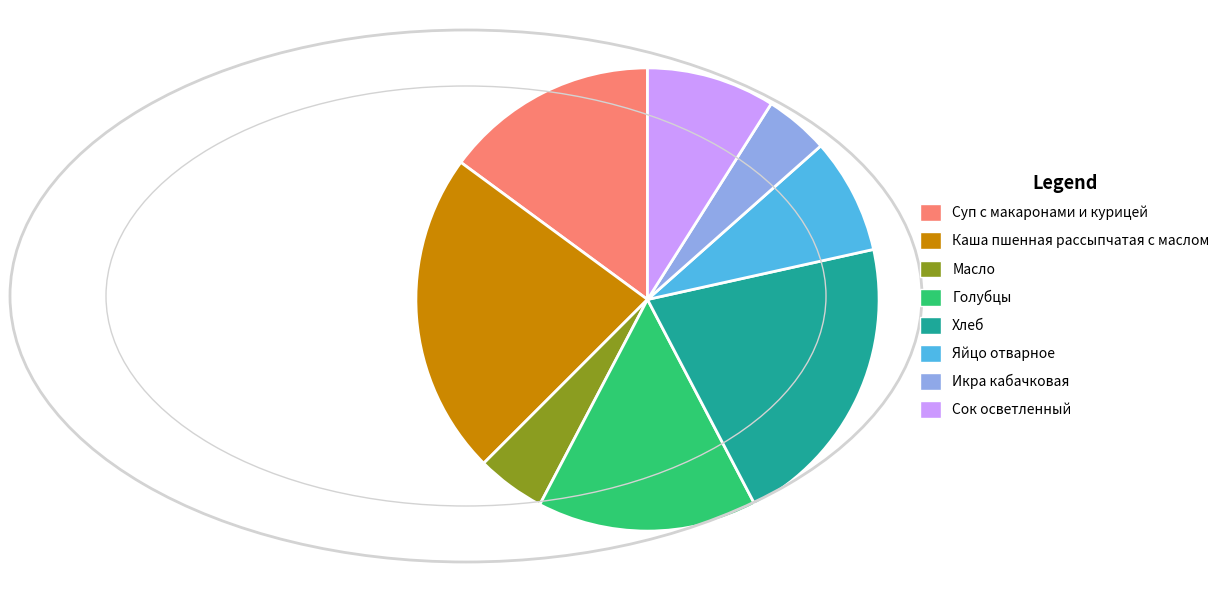

Is the sum of Икра кабачковая and Голубцы greater than half?

No